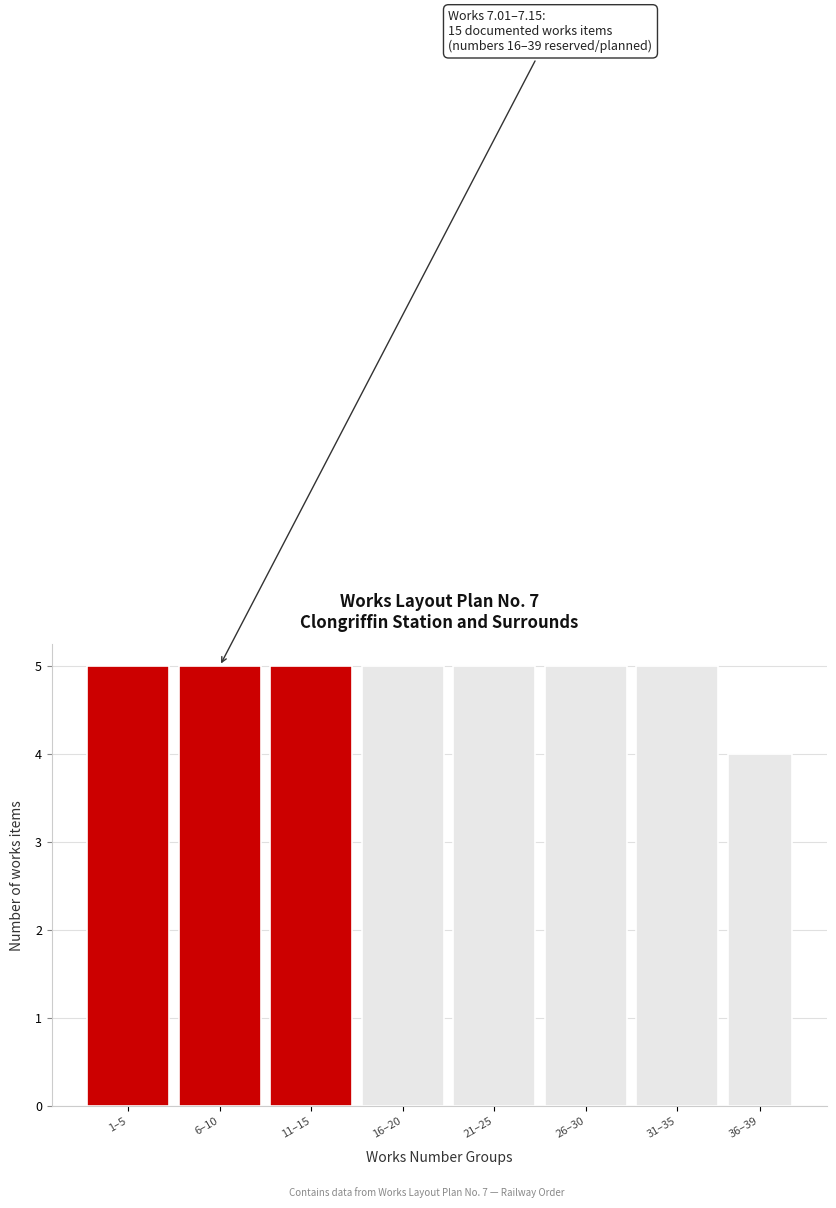

Reading left to right, list all the values displayed in this chart.

5	5	5	5	5	5	5	4